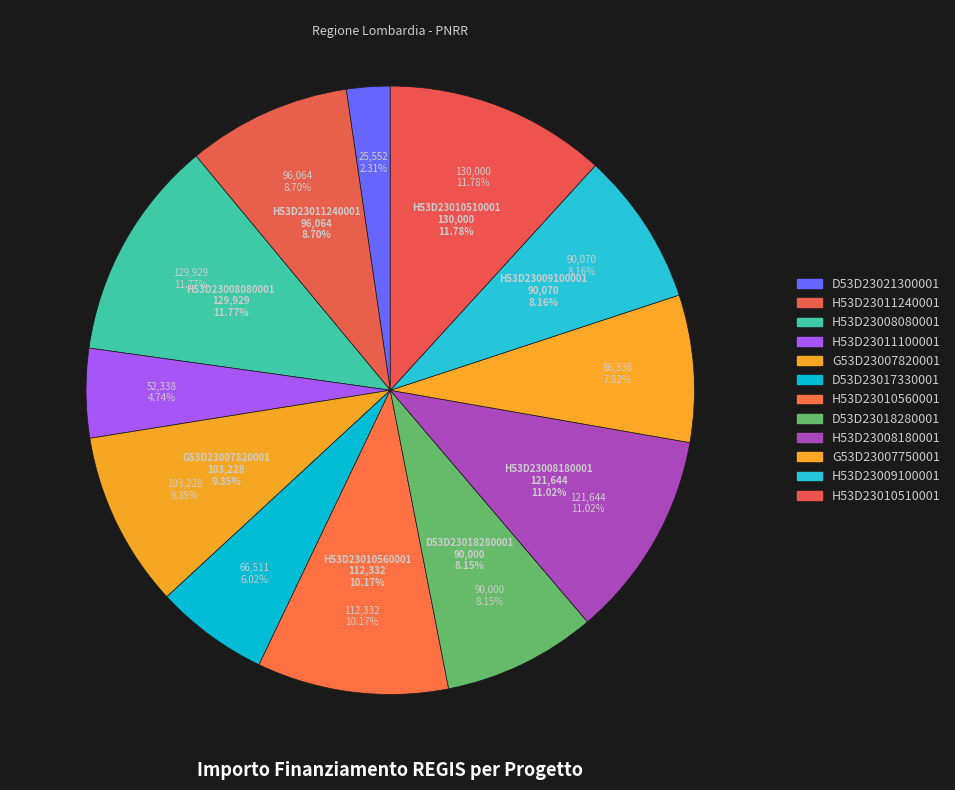

To the nearest percent, what is the difference between the largest and smallest slice percentages?

9%